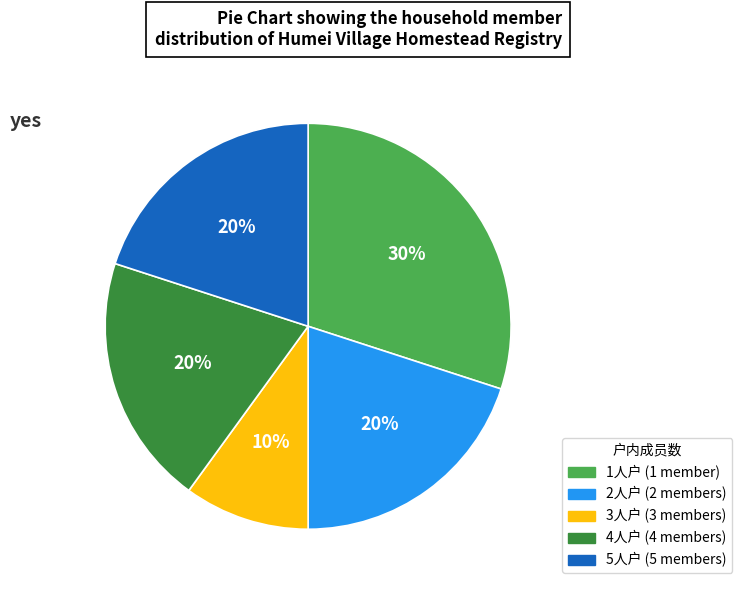

Is there any slice that represents more than half of the pie?

No